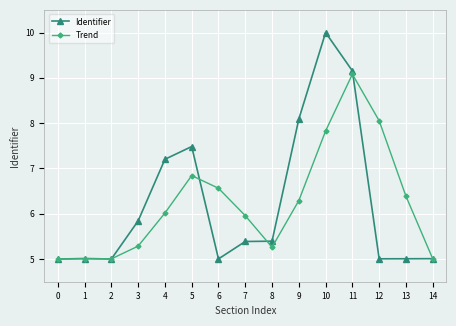

What is the total value across all series at 10?

17.8